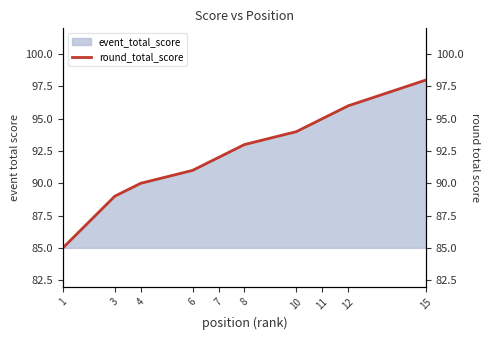

What is the minimum value shown in the chart?

85